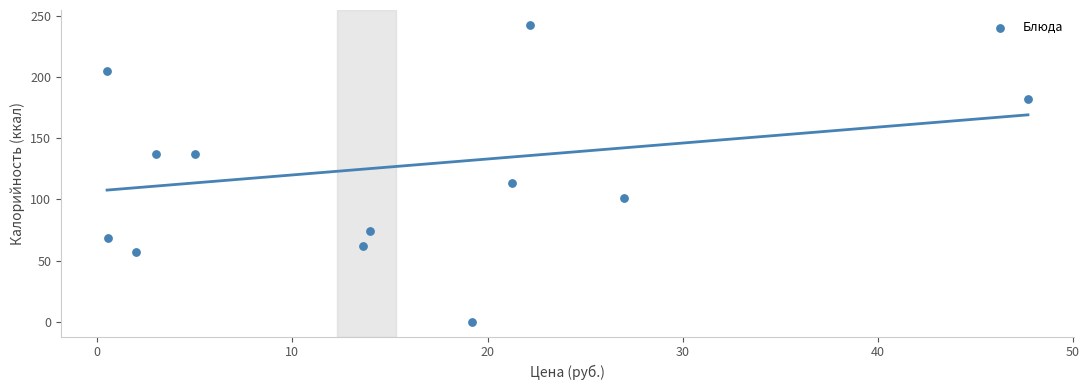

What is the average X value?

14.7